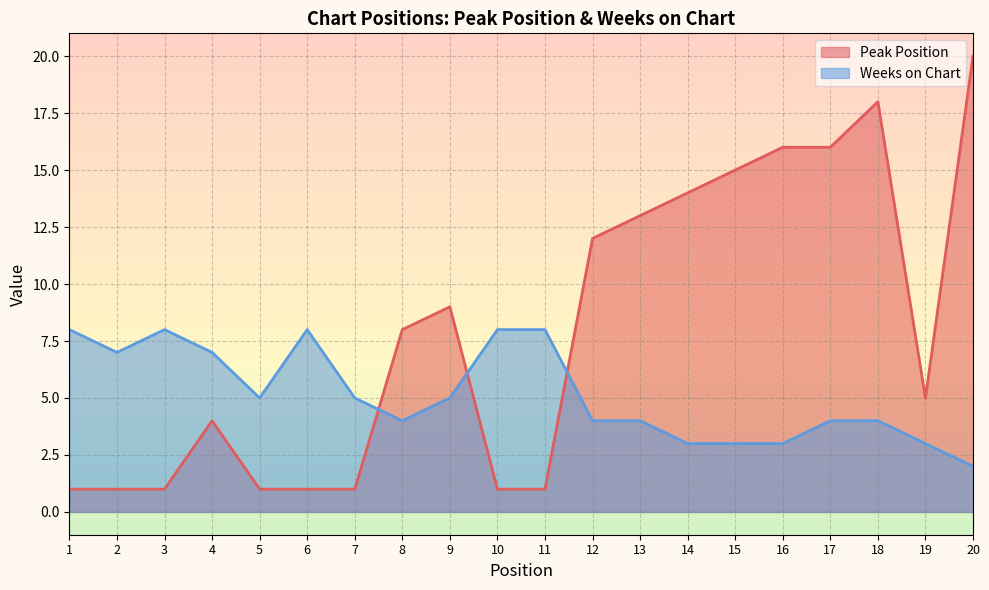

What is the total value across all series at 6?

9